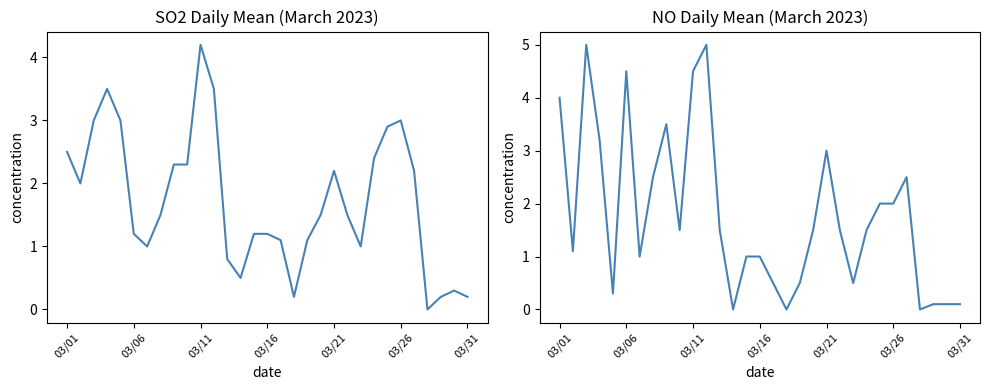

How many categories are shown in the chart?

31